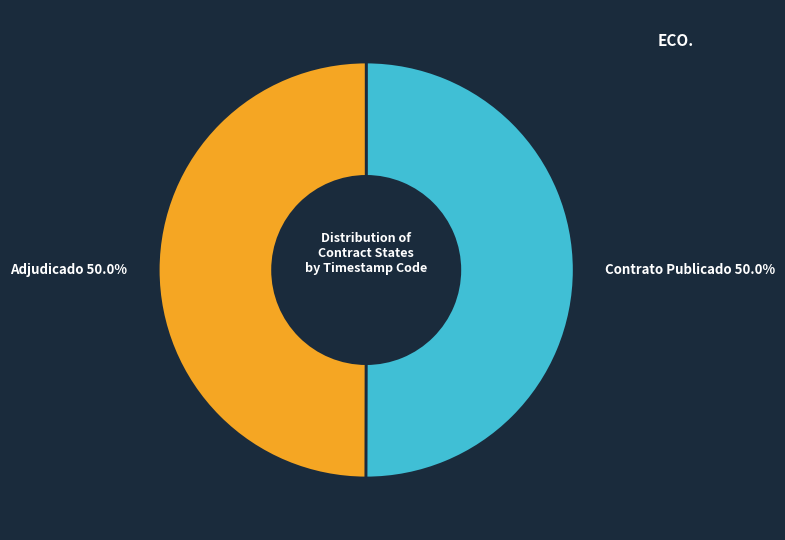

Approximately how many times larger is the value at Adjudicado compared to Contrato Publicado?

1.0